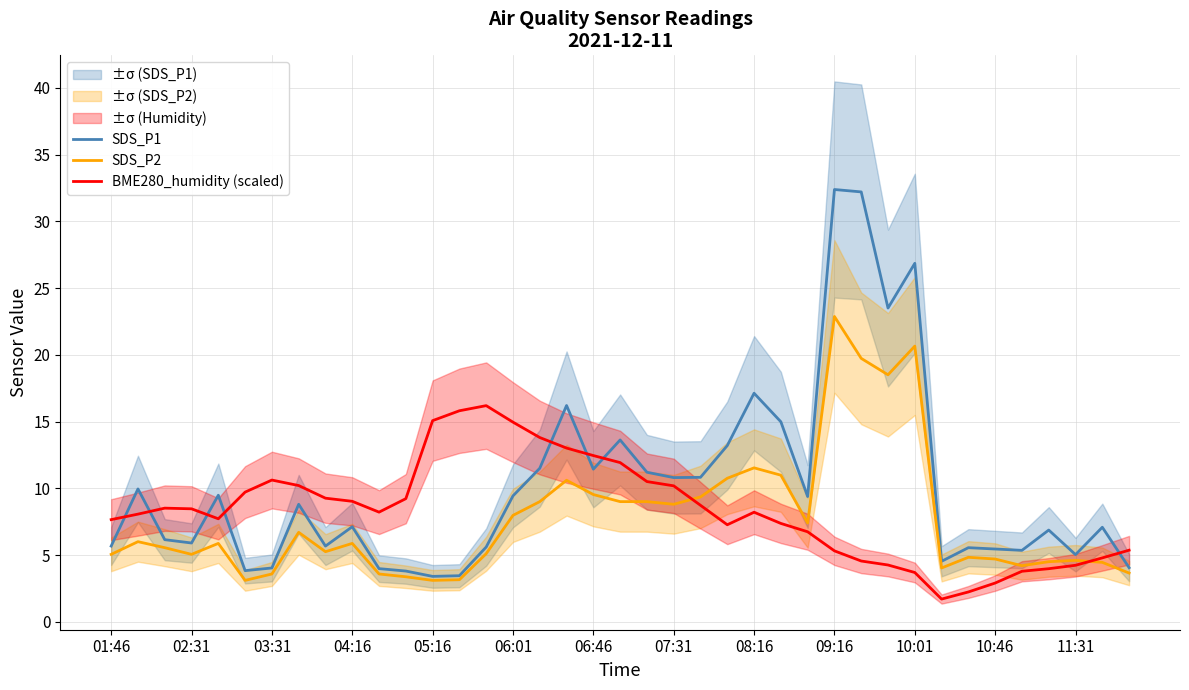

What is the difference between the maximum and minimum values in the SDS_P1 series?

29.0